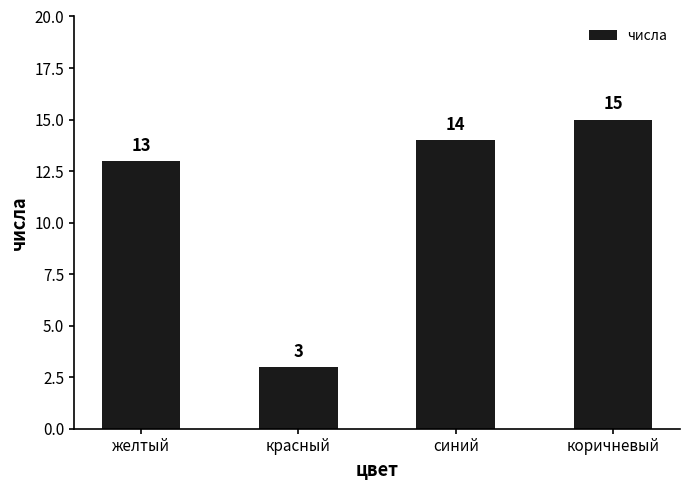

What is the sum of all values?

45